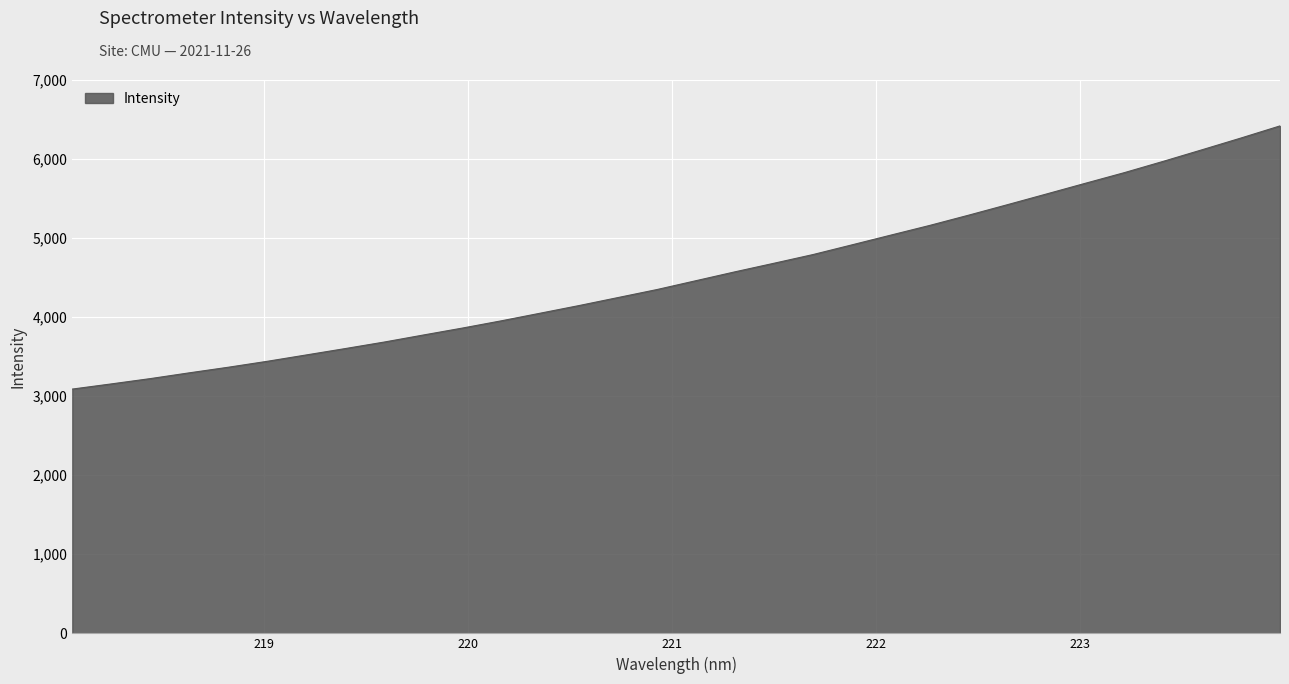

What is the minimum value shown in the chart?

3087.4